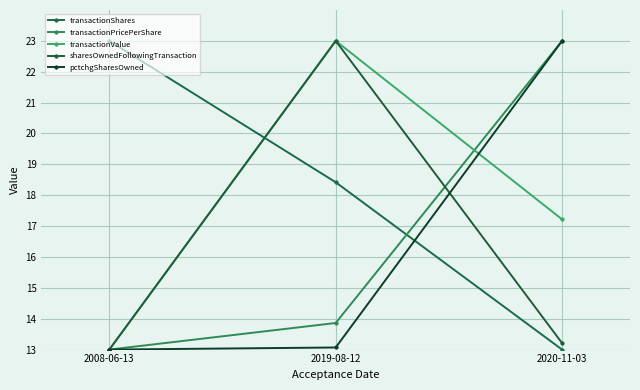

What is the maximum value for transactionShares?

23.0